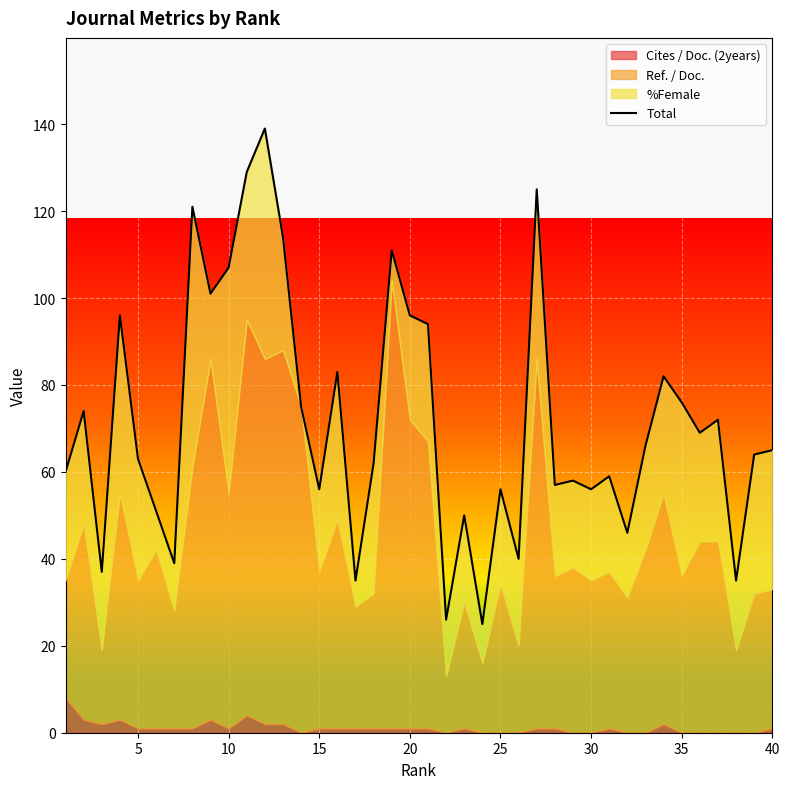

What is the value of the 13th point from the left?

114